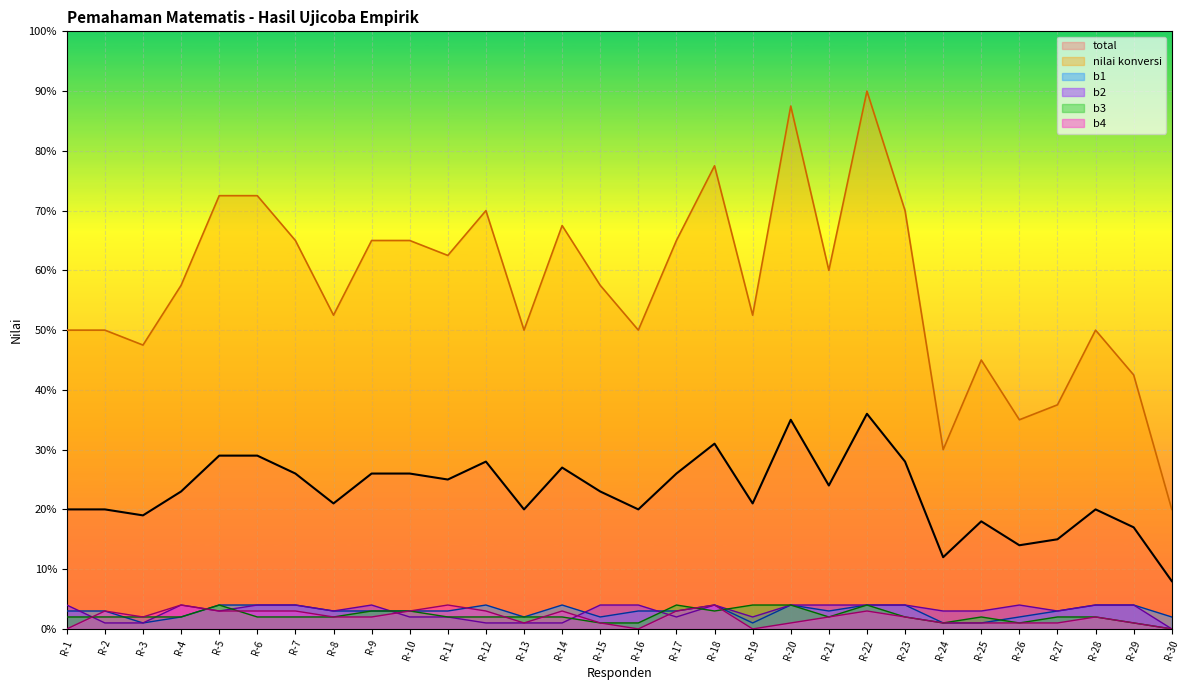

What is the value of the b4 point at the 11th from the left?

4.0